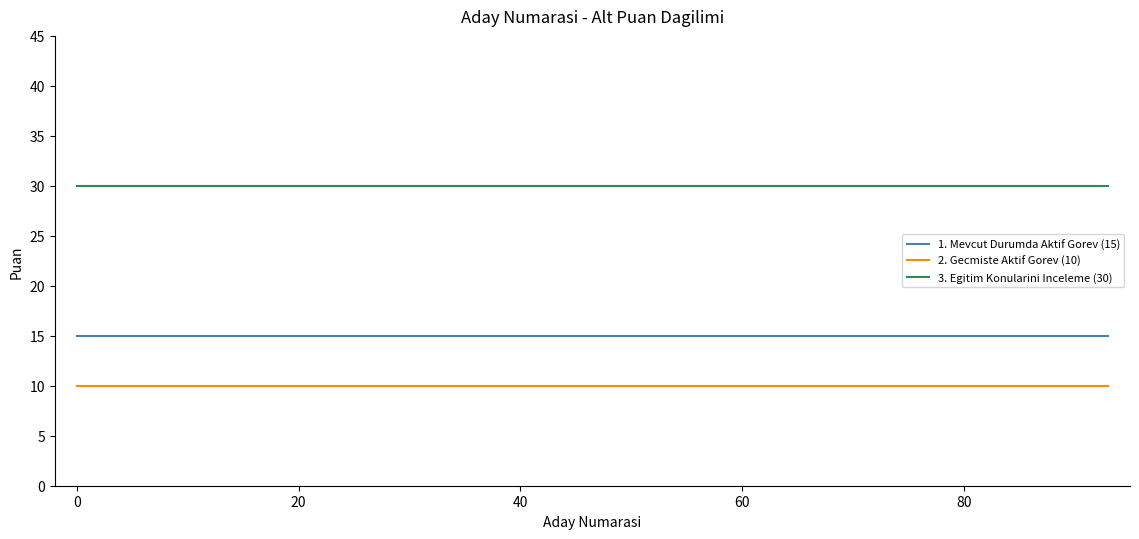

Which series has the largest total across all categories?

3. Egitim Konularini Inceleme (30)